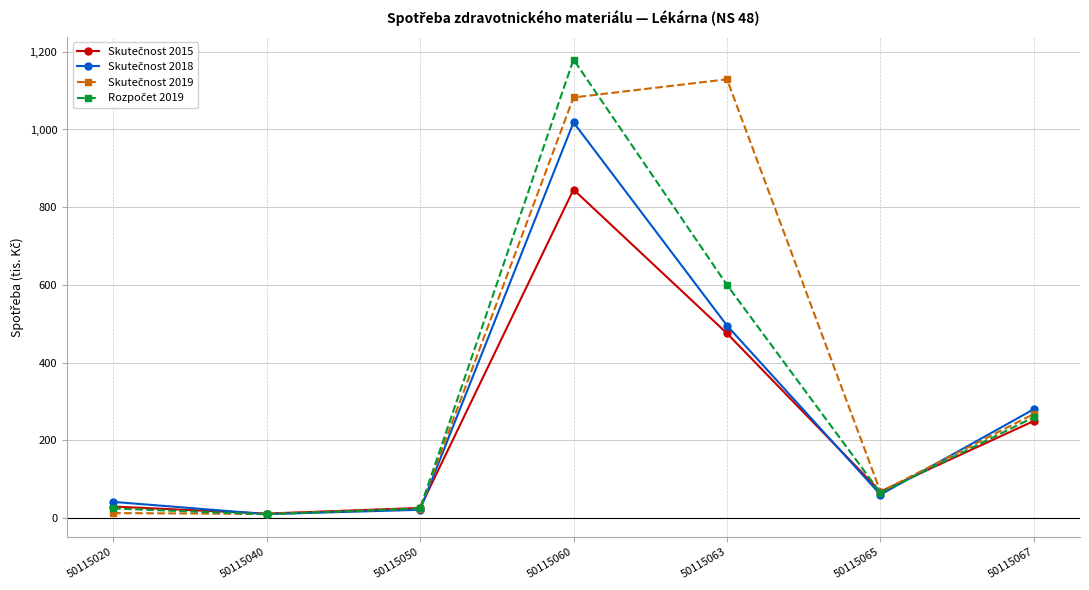

At how many categories does at least one series exceed 124?

3